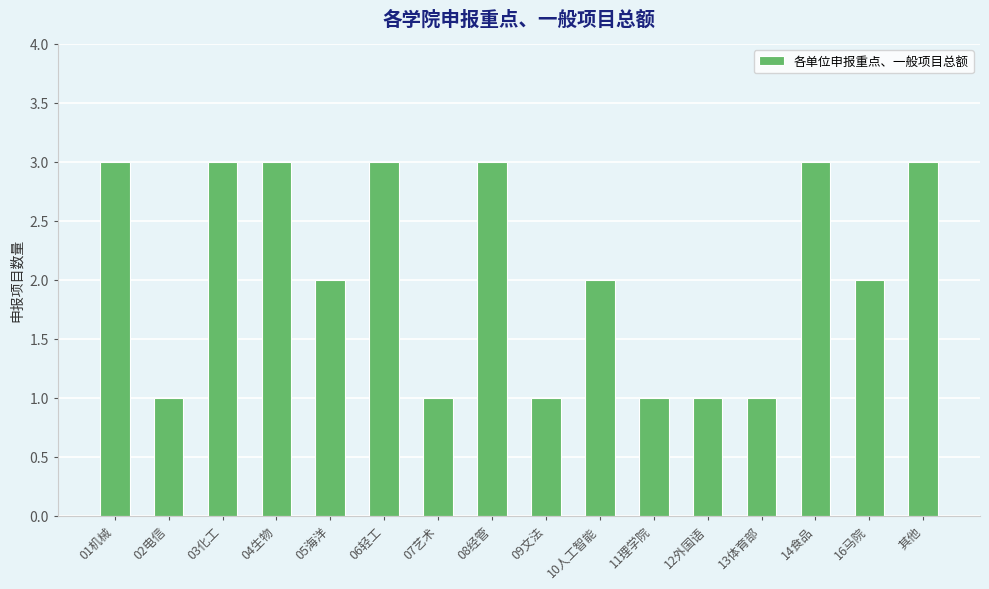

Between 其他 and 11理学院, which is larger?

其他